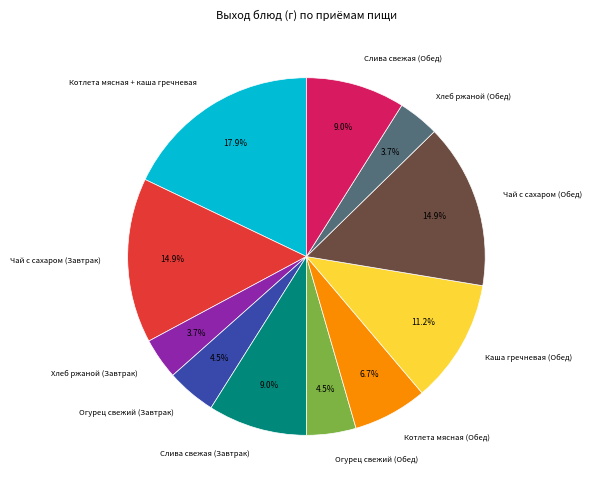

What is the largest slice in the pie chart?

Котлета мясная + каша гречневая